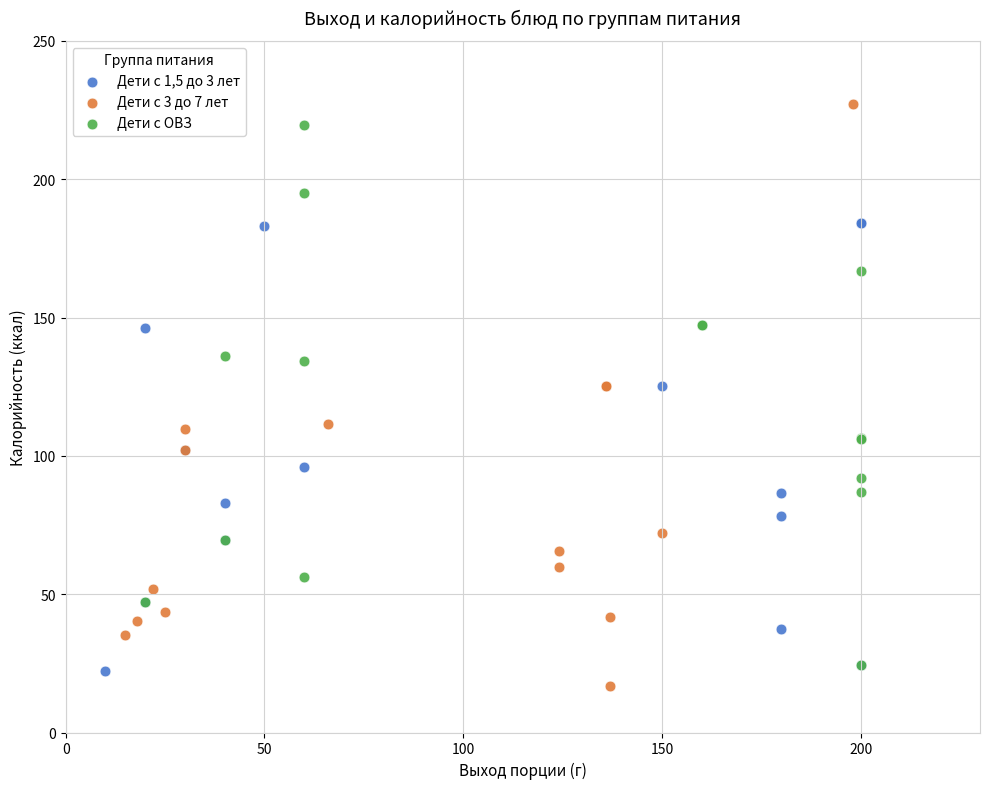

Which series has the widest spread of Y values?

Дети с 3 до 7 лет